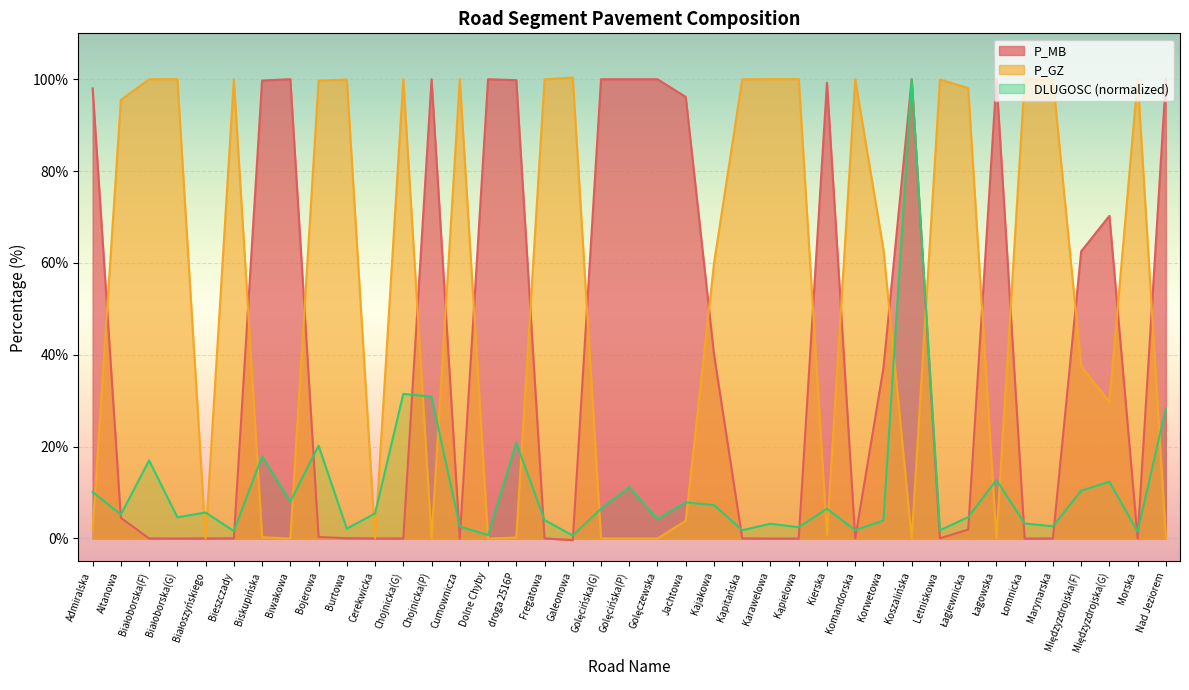

List the labels in order of P_GZ value, smallest first.

Białoszyńskiego, Biwakowa, Cerekwicka, Chojnicka(P), Dolne Chyby, Golęcińska(G), Golęcińska(P), Golęczewska, Koszalińska, Łagowska, Nad Jeziorem, droga 2516P, Biskupińska, Kierska, Admiralska, Jachtowa, Międzyzdrojska(G), Międzyzdrojska(F), Kajakowa, Korwetowa, Altanowa, Łagiewnicka, Bojerowa, Burtowa, Letniskowa, Bieszczady, Fregatowa, Kapitańska, Komandorska, Morska, Białoborska(F), Marynarska, Chojnicka(G), Białoborska(G), Łomnicka, Kąpielowa, Karawelowa, Cumownicza, Galeonowa